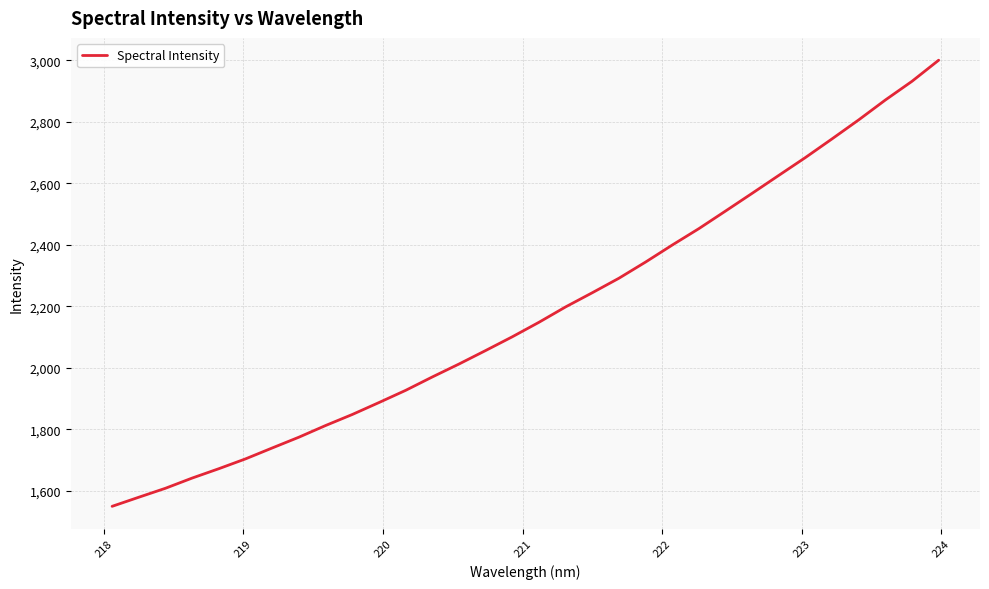

Is this an area chart (filled region under the line)?

No